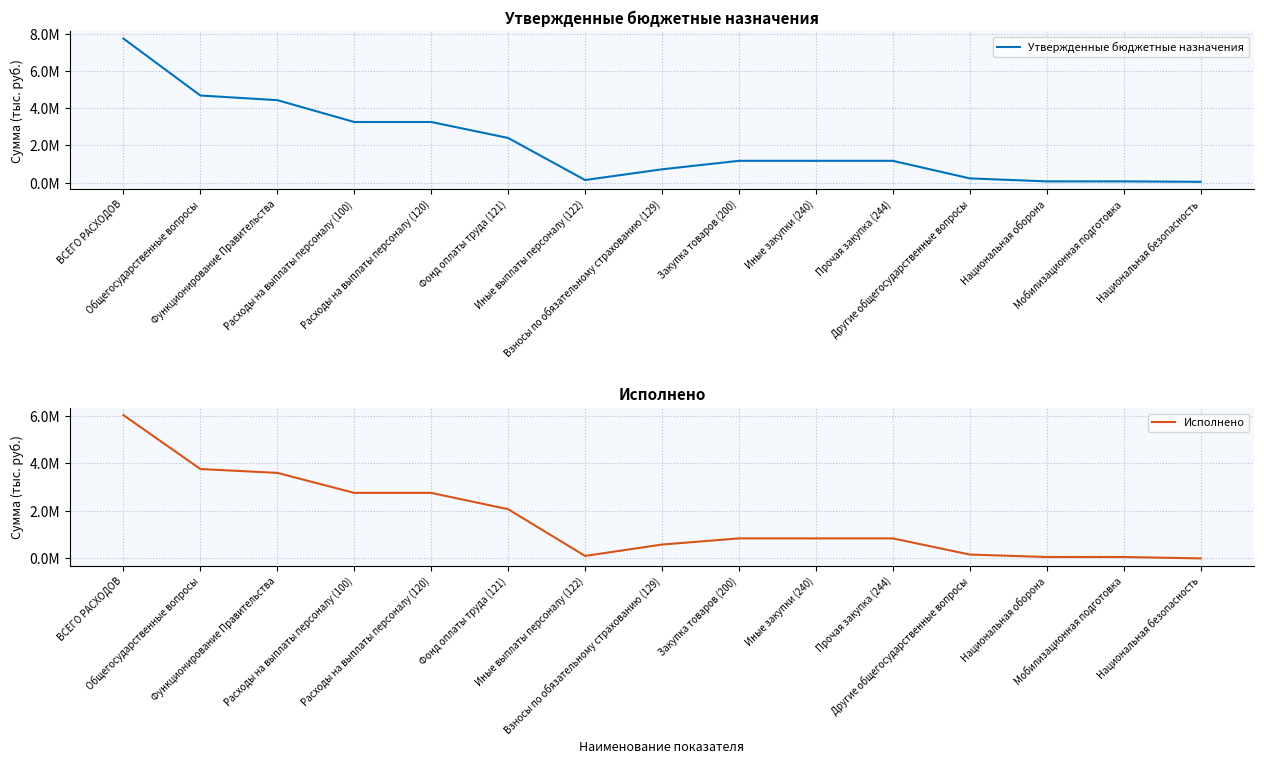

What is the difference between the Исполнено values at Иные выплаты персоналу (122) and Другие общегосударственные вопросы?

57883.2